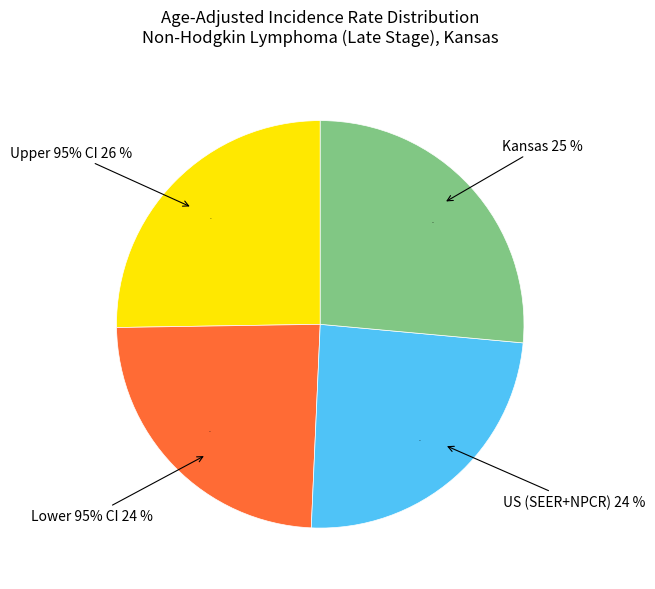

To the nearest percent, what portion does US (SEER+NPCR) represent?

24%